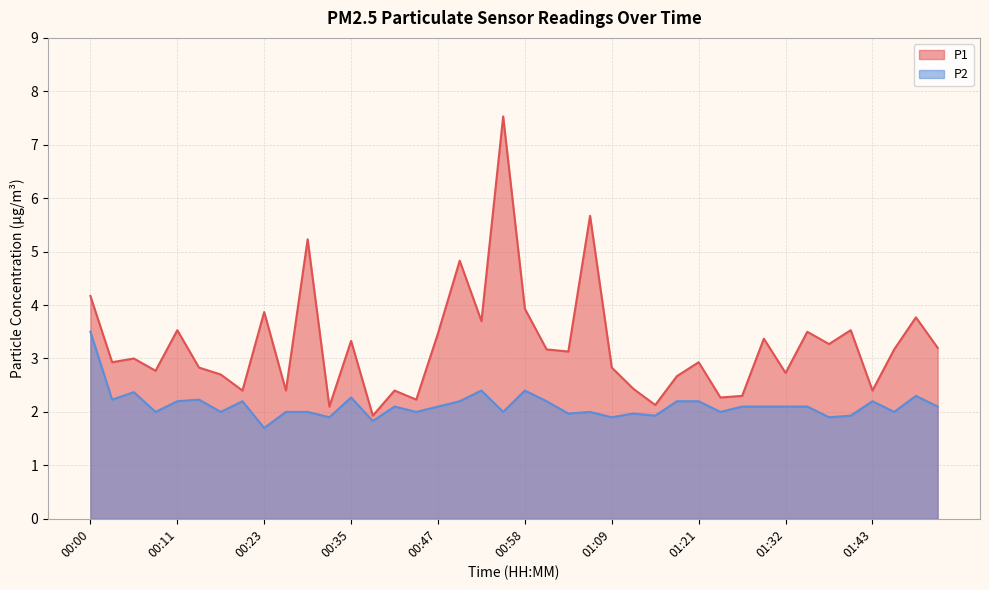

What is the sum of the P2 values at 00:23 and 00:55?

3.7